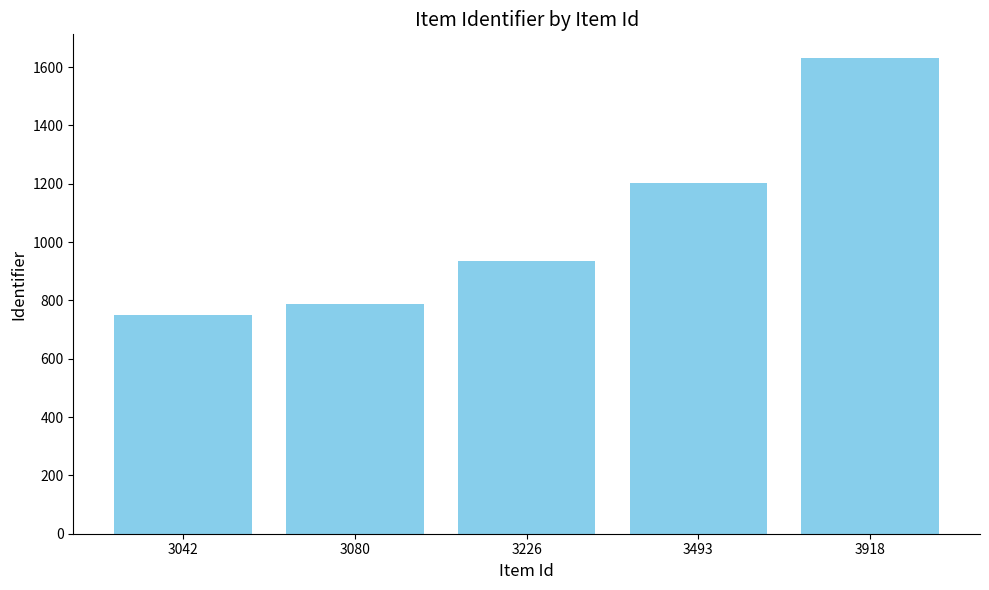

What is the sum of the values at 3918 and 3042?

2382